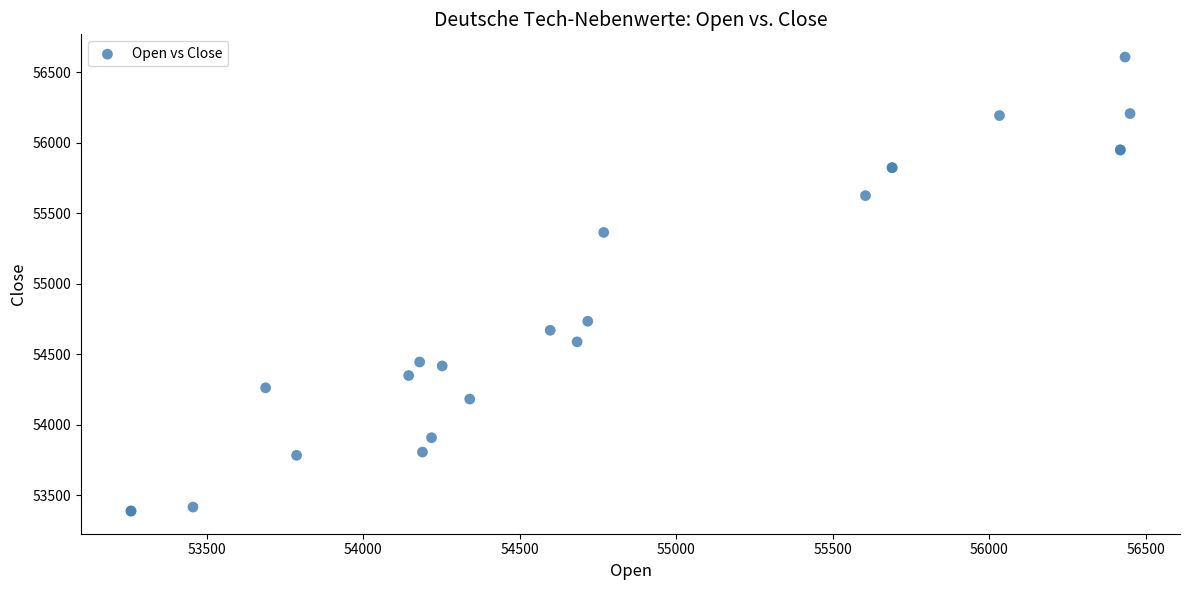

What Y value in the scatter plot is closest to 54998?

54734